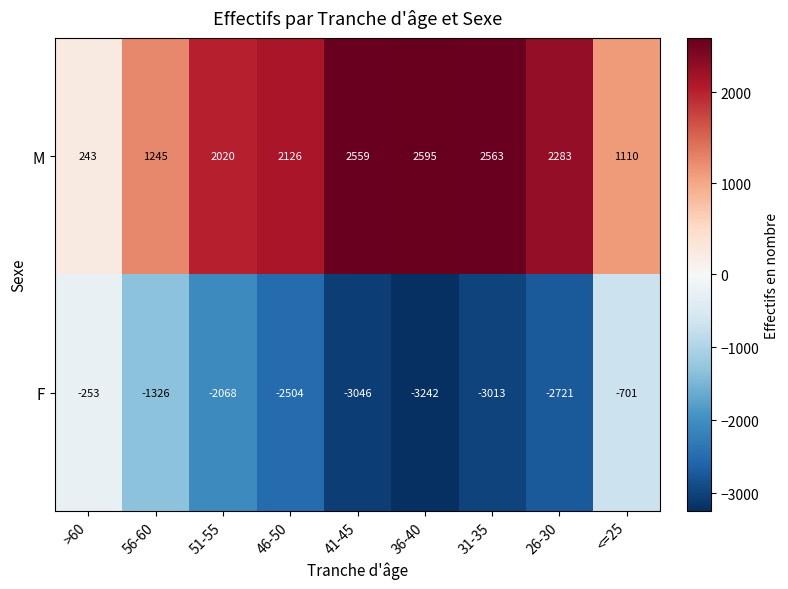

How many series are shown in this chart?

2